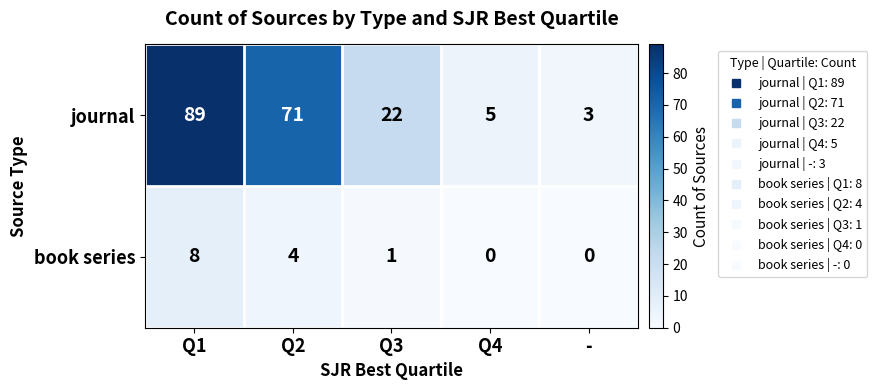

What is the maximum value shown in the chart?

89